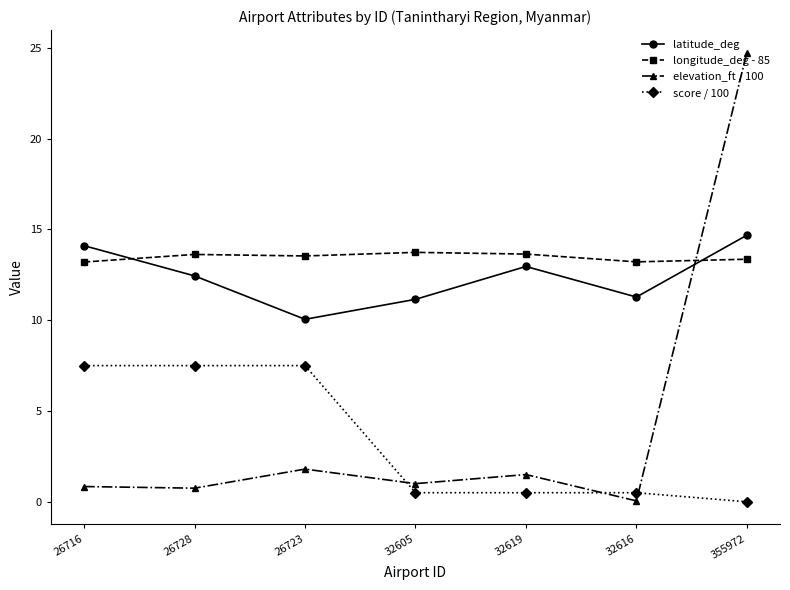

At which category is the sum across all series the highest?

355972